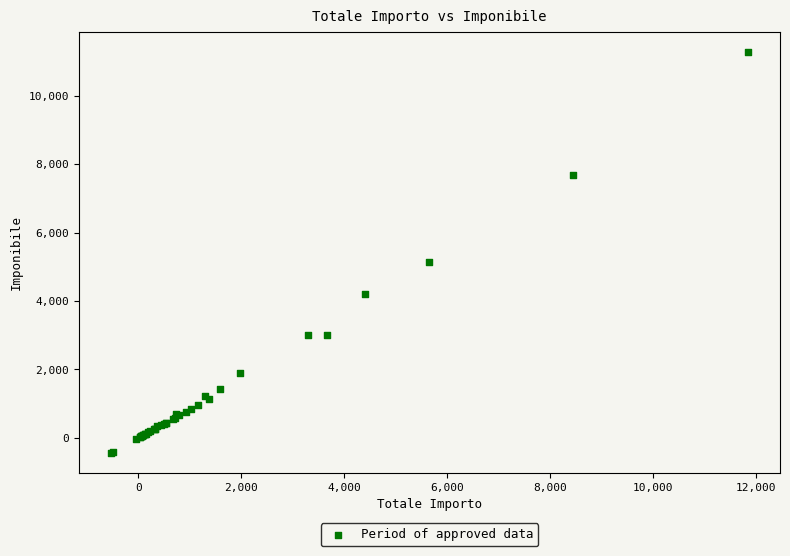

What Y value in the scatter plot is closest to 5420?

5137.5